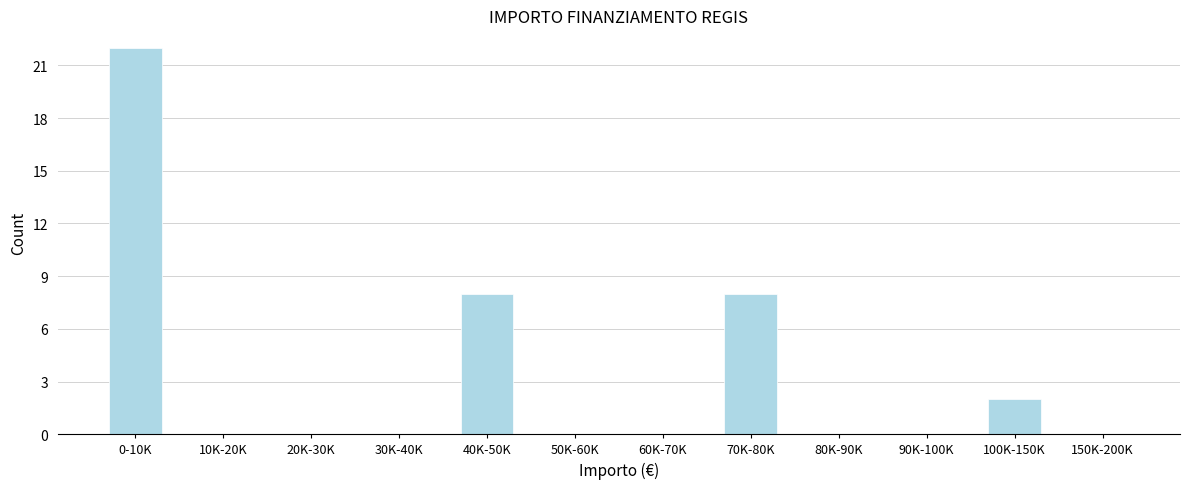

Reading left to right, list all the values displayed in this chart.

0-10K=22	10K-20K=0	20K-30K=0	30K-40K=0	40K-50K=8	50K-60K=0	60K-70K=0	70K-80K=8	80K-90K=0	90K-100K=0	100K-150K=2	150K-200K=0